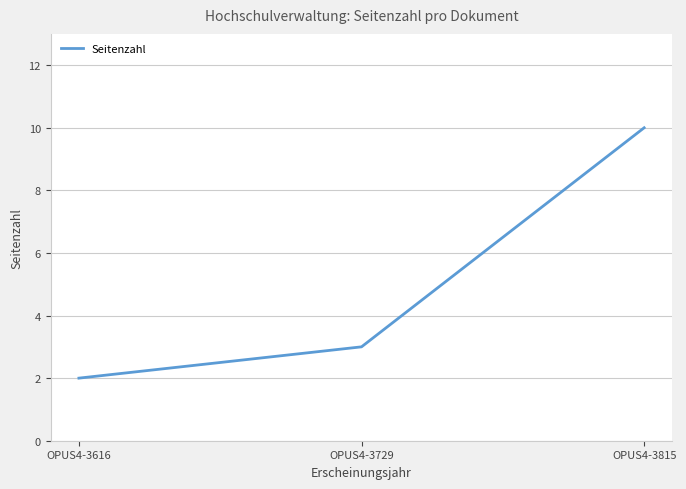

Is this an area chart (filled region under the line)?

No